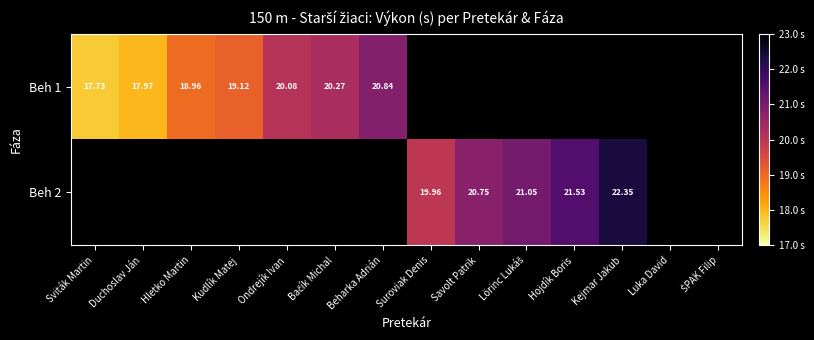

Where is Beh 1 nearest to the value 19?

Hletko Martin